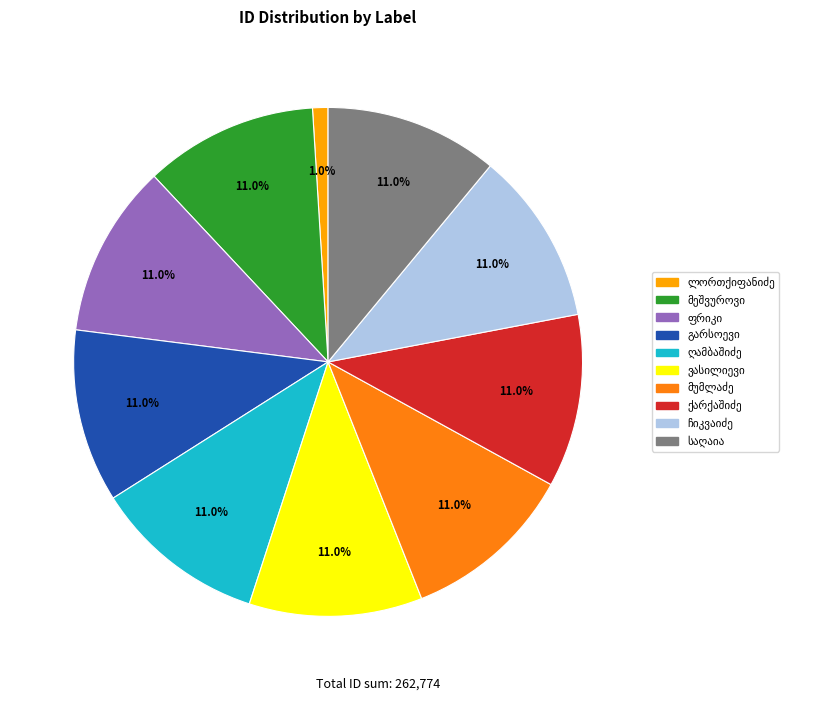

Is there any slice that represents more than half of the pie?

No